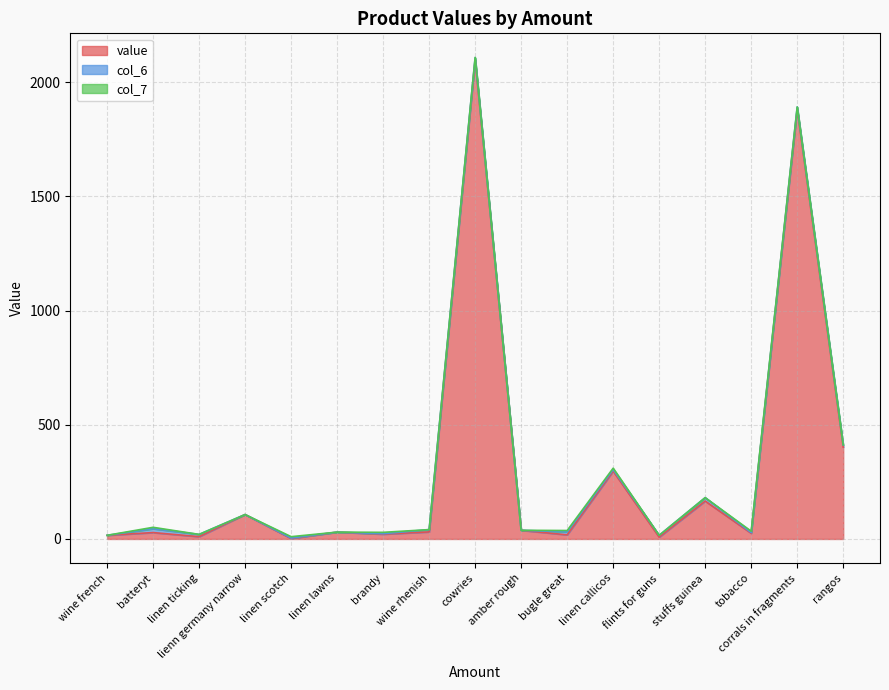

At which category is the sum across all series the highest?

cowries